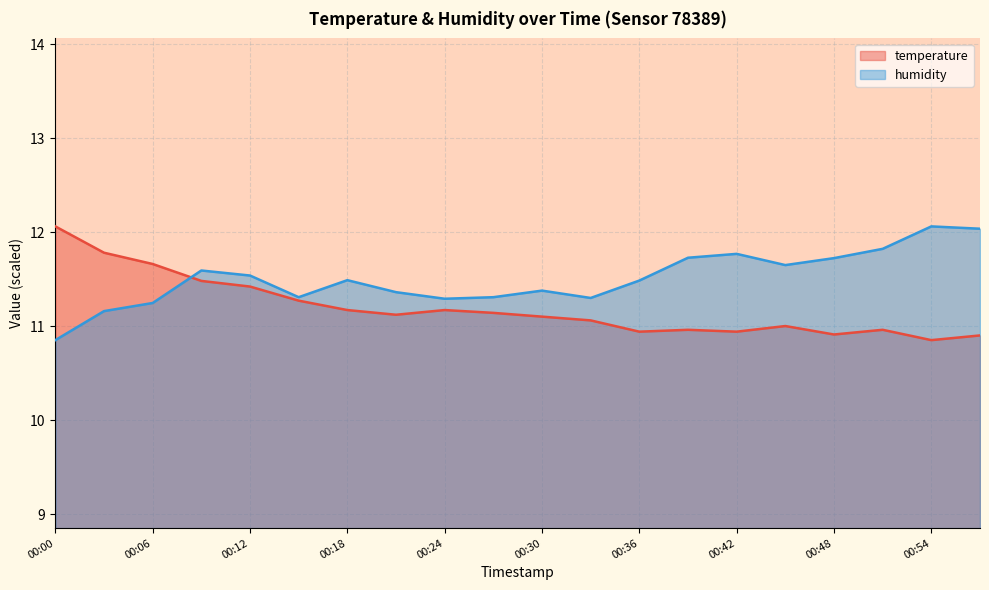

Which series has the largest total across all categories?

humidity